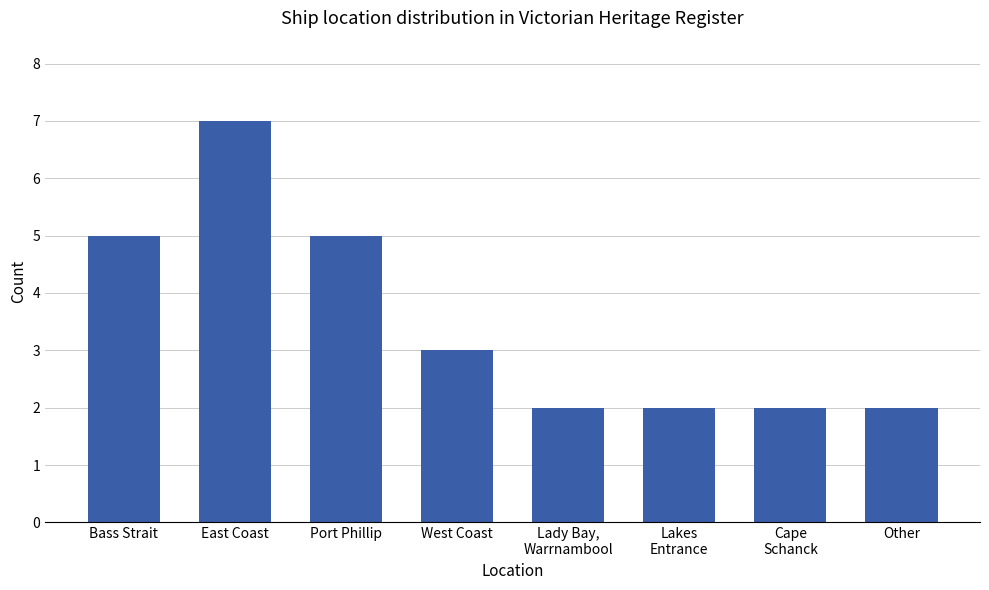

Read the value at East Coast.

7